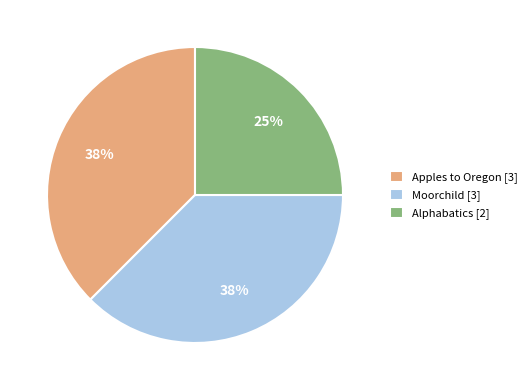

What is the smallest slice in the pie chart?

Alphabatics [2]